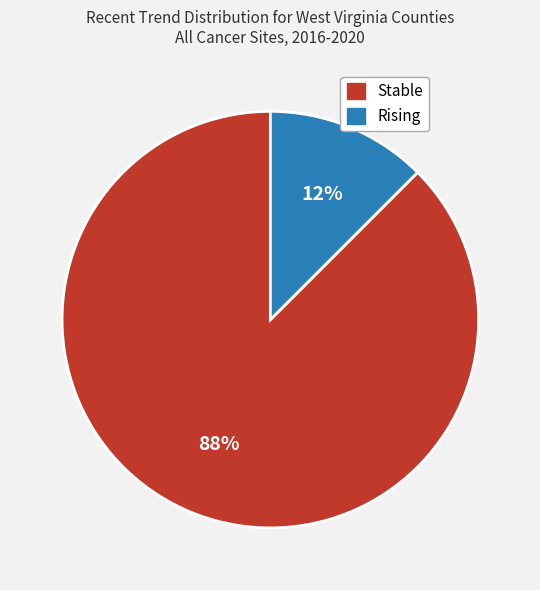

To the nearest percent, what is the average slice percentage?

50%